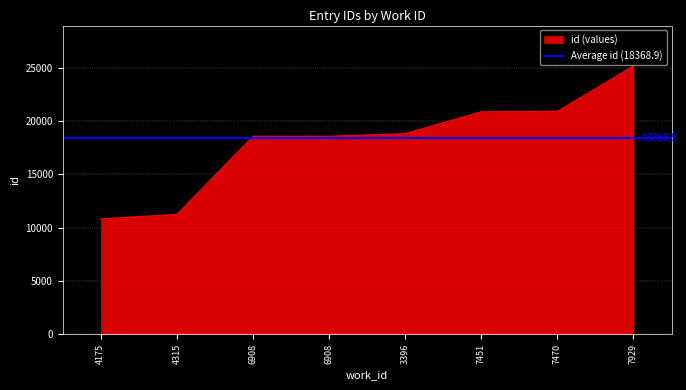

Which has a higher value, 3396 or 6908?

3396